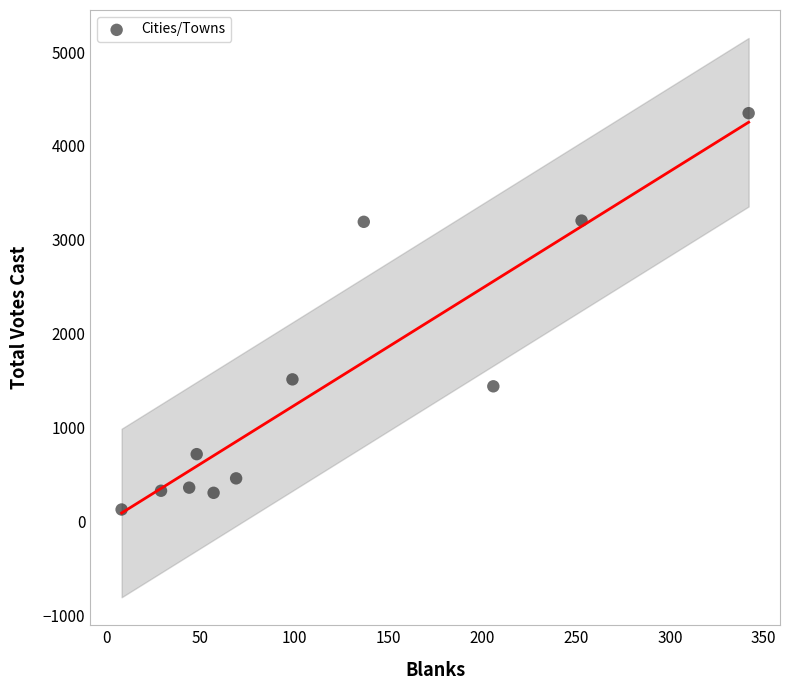

What is the range of X values (max minus min)?

334